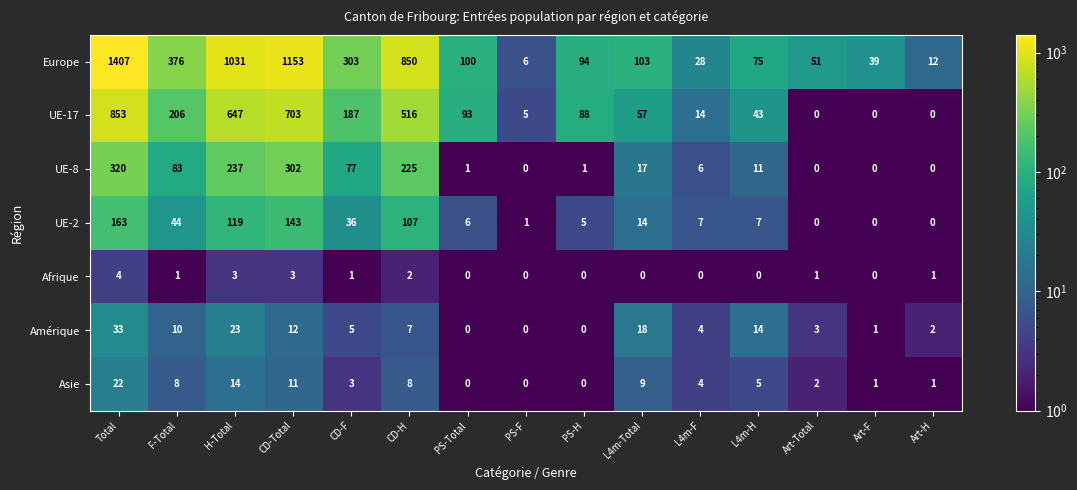

List the series in order of their peak value, highest first.

Europe, UE-17, UE-8, UE-2, Amérique, Asie, Afrique